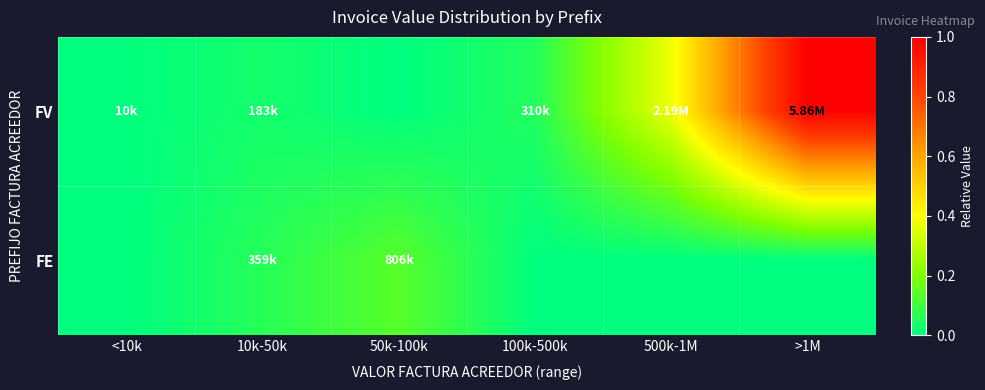

Reading left to right, list all the values displayed in this chart.

FV: <10k=0.0	10k-50k=0.0	50k-100k=0.0	100k-500k=0.1	500k-1M=0.4	>1M=1.0
FE: <10k=0.0	10k-50k=0.1	50k-100k=0.1	100k-500k=0.0	500k-1M=0.0	>1M=0.0